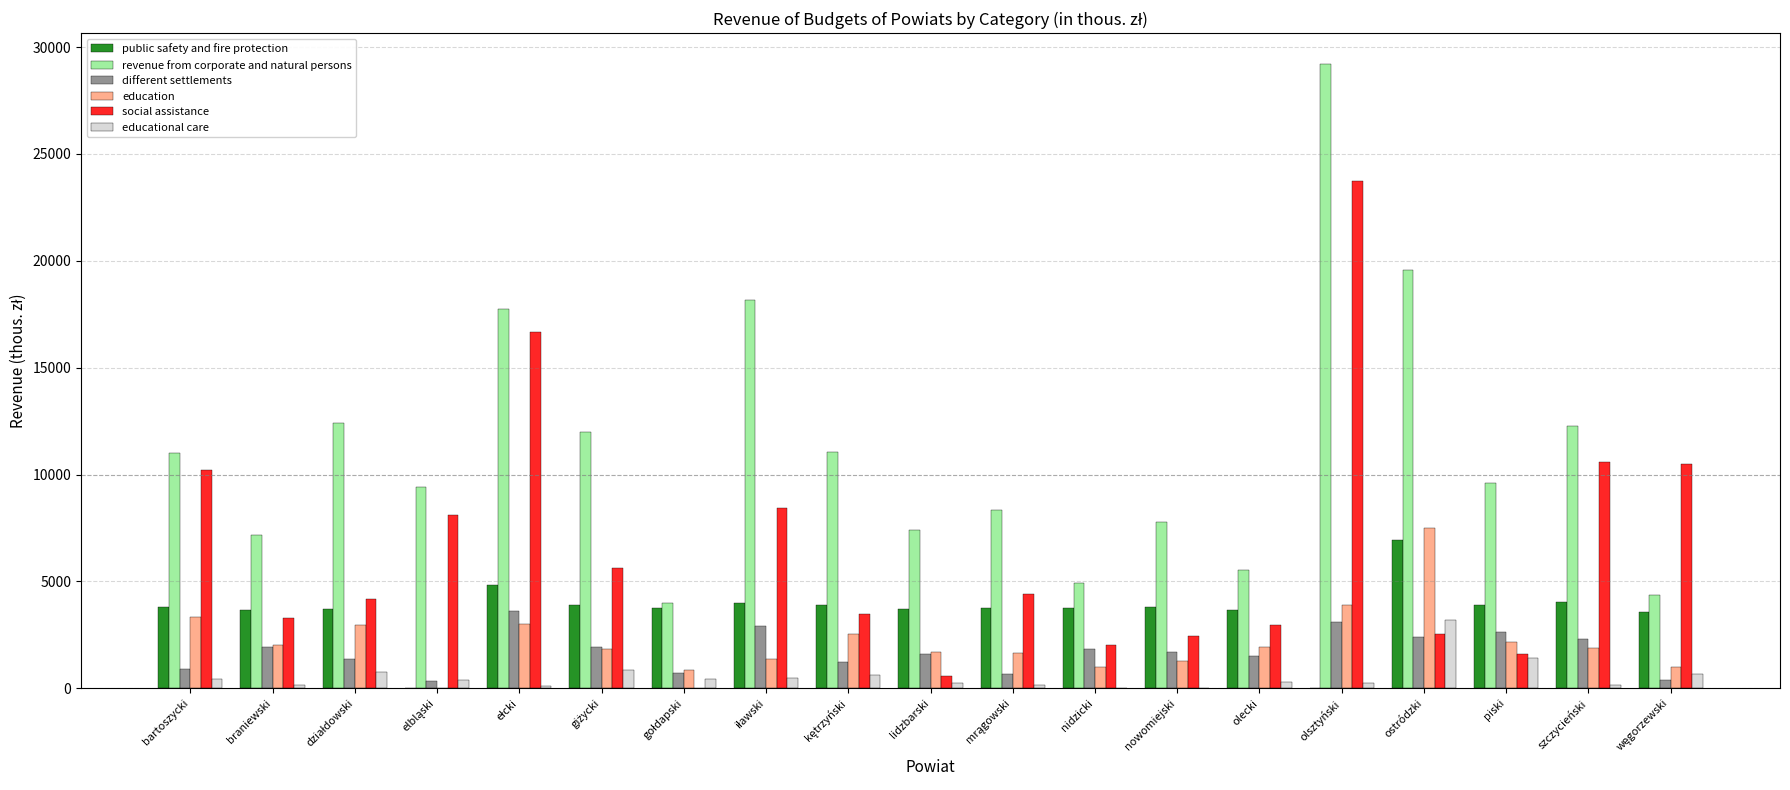

The revenue from corporate and natural persons series shows 5526.1 at olecki. True or false?

True